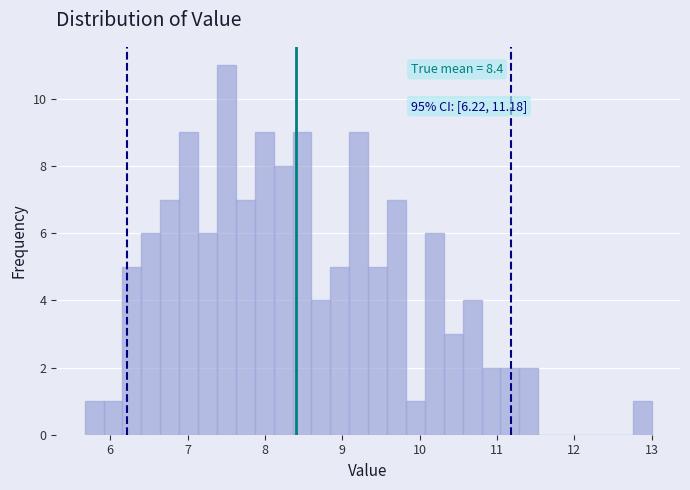

Around what value on the x-axis is the tallest bar? Give the approximate position of its centre, as read against the axis.

7.5